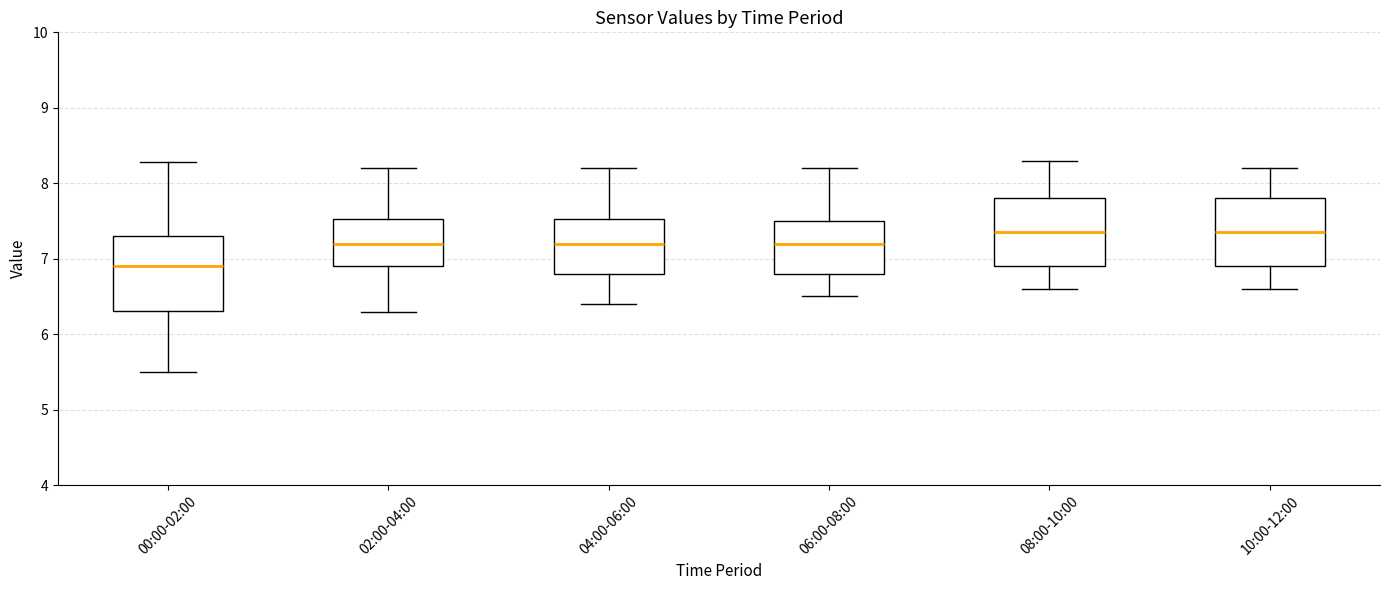

Reading left to right, read every box against the y-axis: the position of its median line, the range the box covers, and the ends of its whiskers. The values are not printed on the chart, so give them approximately, as read against the axis.

00:00-02:00: median 6.9, box 6.3 to 7.3, whiskers 5.5 to 8.3
02:00-04:00: median 7.2, box 6.9 to 7.5, whiskers 6.3 to 8.2
04:00-06:00: median 7.2, box 6.8 to 7.5, whiskers 6.4 to 8.2
06:00-08:00: median 7.2, box 6.8 to 7.5, whiskers 6.5 to 8.2
08:00-10:00: median 7.4, box 6.9 to 7.8, whiskers 6.6 to 8.3
10:00-12:00: median 7.4, box 6.9 to 7.8, whiskers 6.6 to 8.2